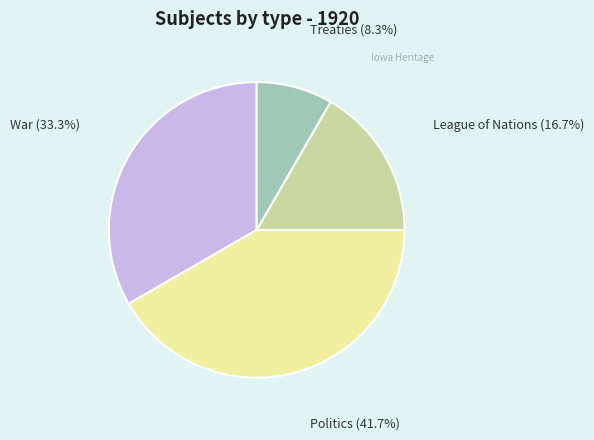

Is there any slice that represents more than half of the pie?

No